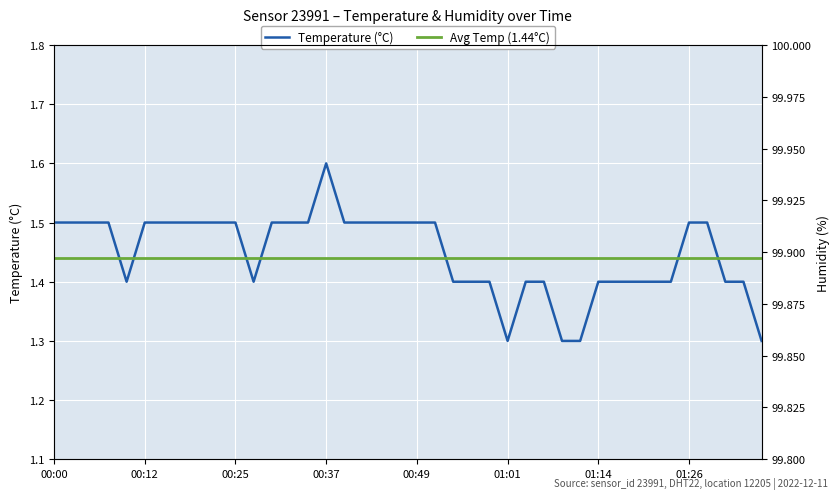

The chart shows a value of 1.5 at 00:30. True or false?

True